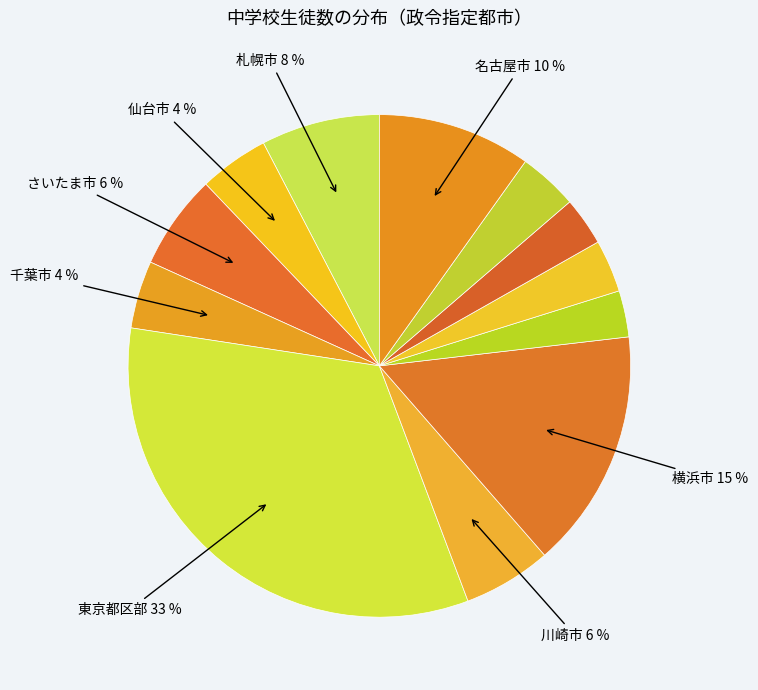

How many segments does this pie chart have?

12